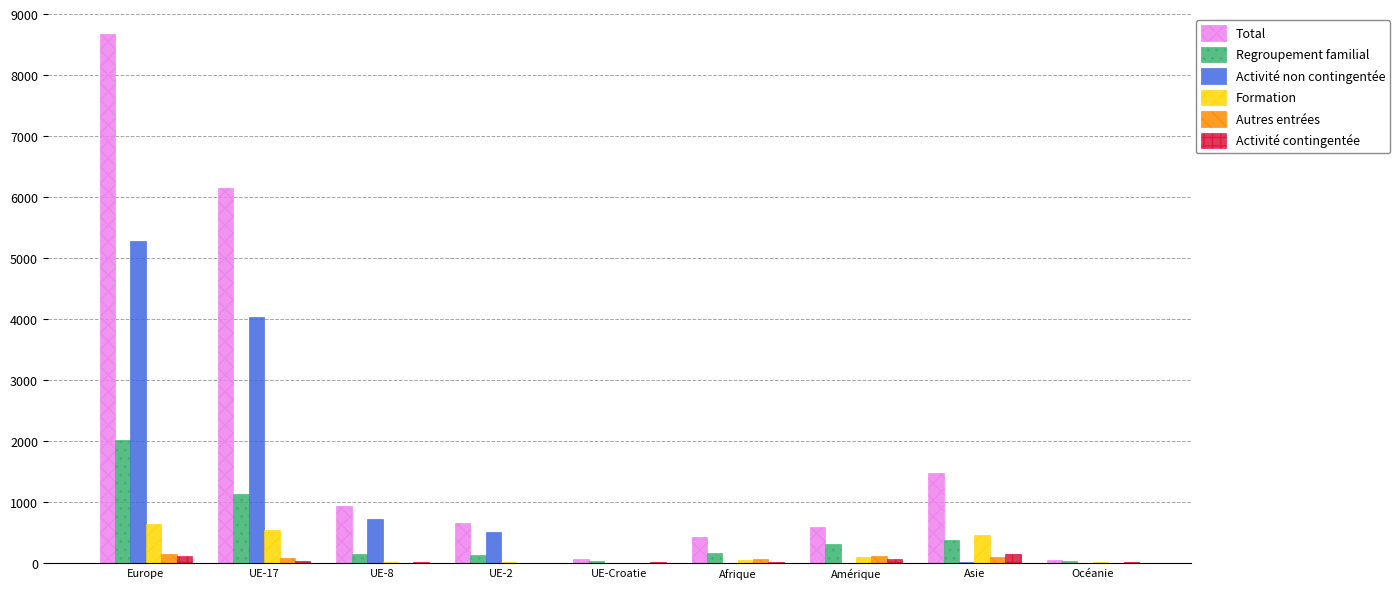

At which label does Total reach its peak?

Europe